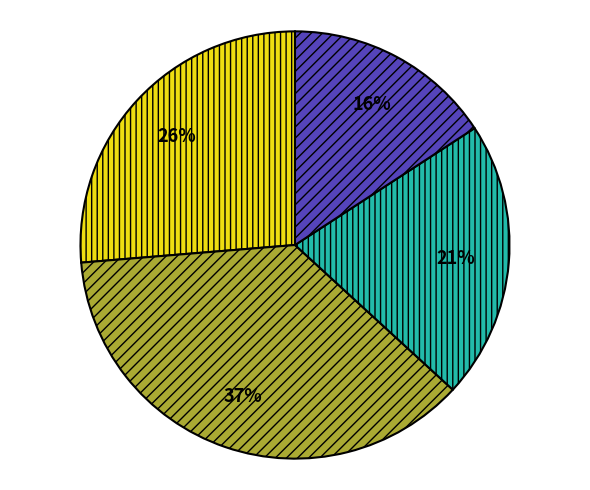

To the nearest percent, what is the average slice percentage?

25%